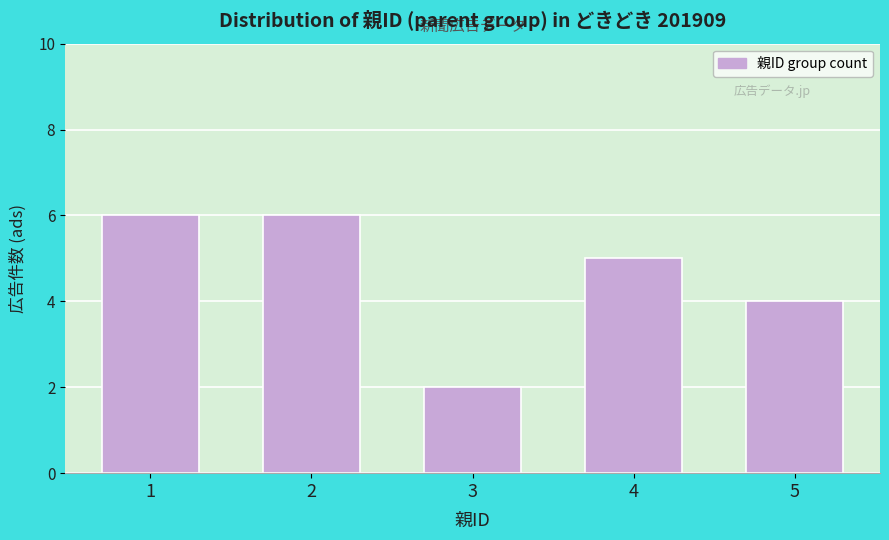

Reading left to right, extract all data points from this chart.

1=6	2=6	3=2	4=5	5=4